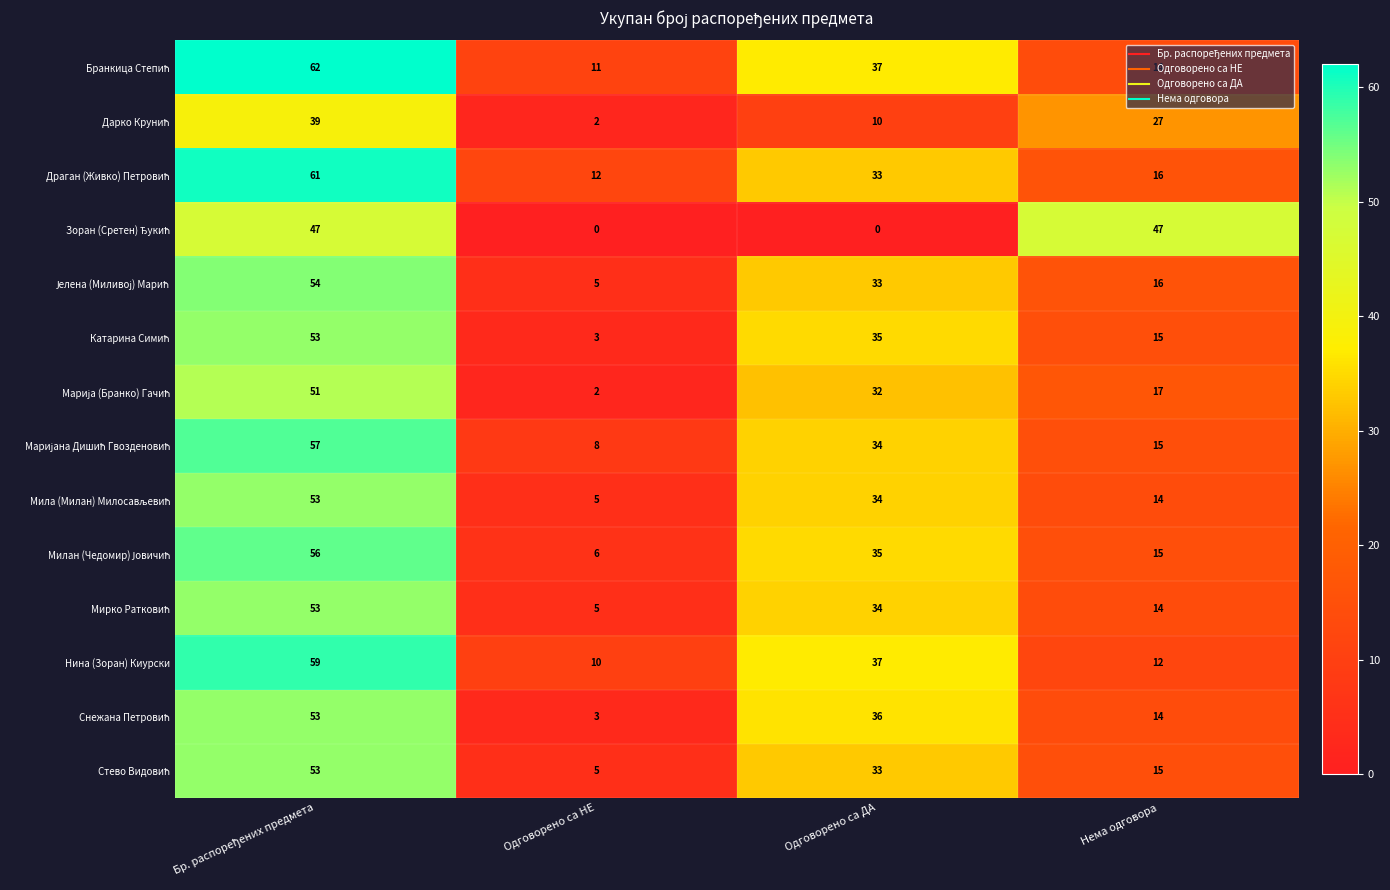

Count the number of categories in the chart.

4